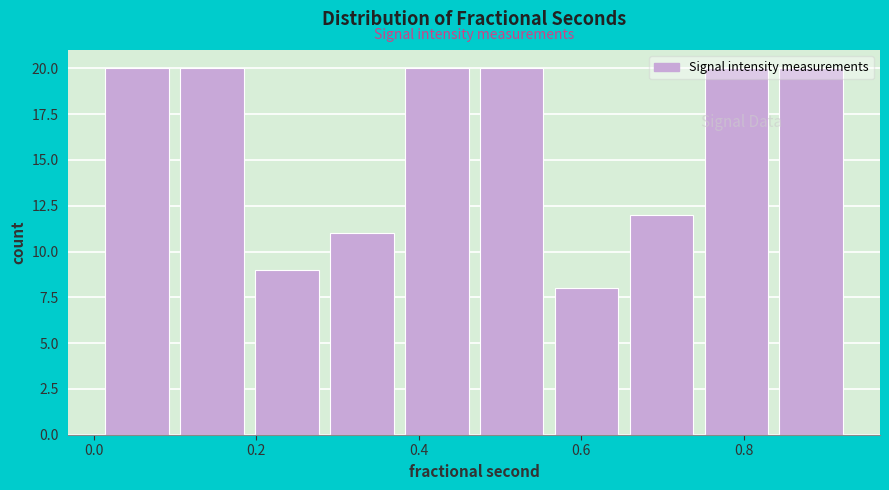

Reading left to right, list every bar in this chart as the range it spans on the x-axis followed by its height. Neither the bar edges nor the heights are printed on the chart, so give them approximately, as read against the axes.

0.00 to 0.10: 20
0.10 to 0.20: 20
0.20 to 0.28: 9
0.28 to 0.38: 11
0.38 to 0.46: 20
0.46 to 0.56: 20
0.56 to 0.66: 8
0.66 to 0.74: 12
0.74 to 0.84: 20
0.84 to 0.92: 20